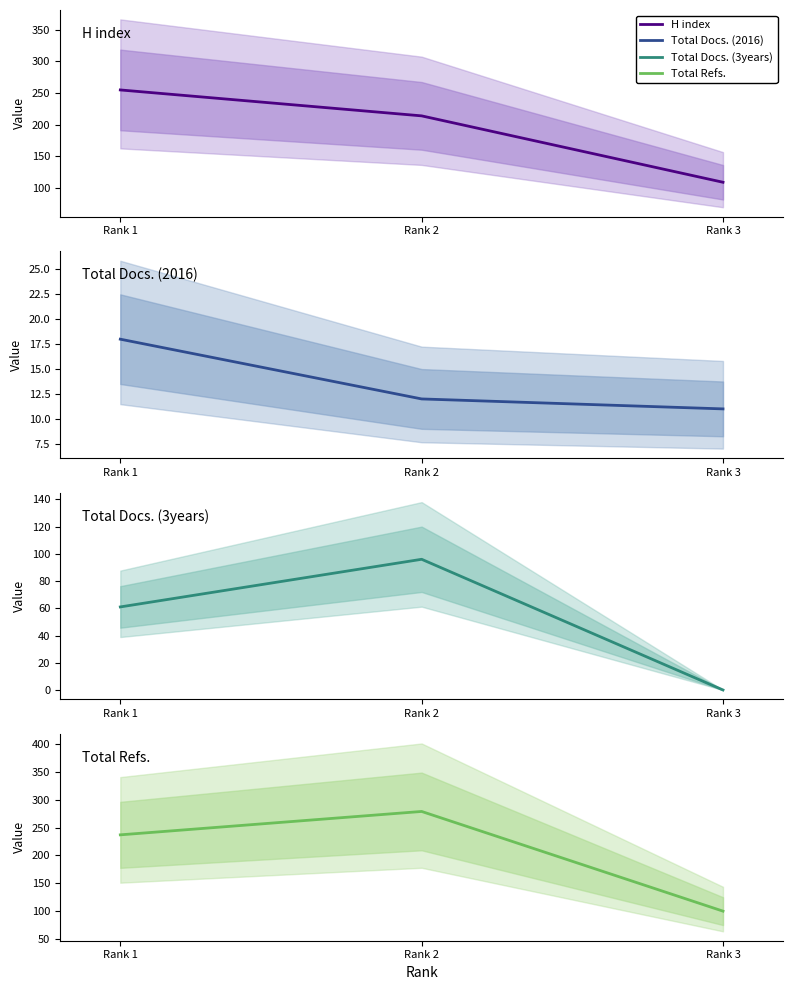

Reading left to right, extract all data points from this chart.

H index: 255	214	109
Total Docs. (2016): 18	12	11
Total Docs. (3years): 61	96	0
Total Refs.: 237	279	100